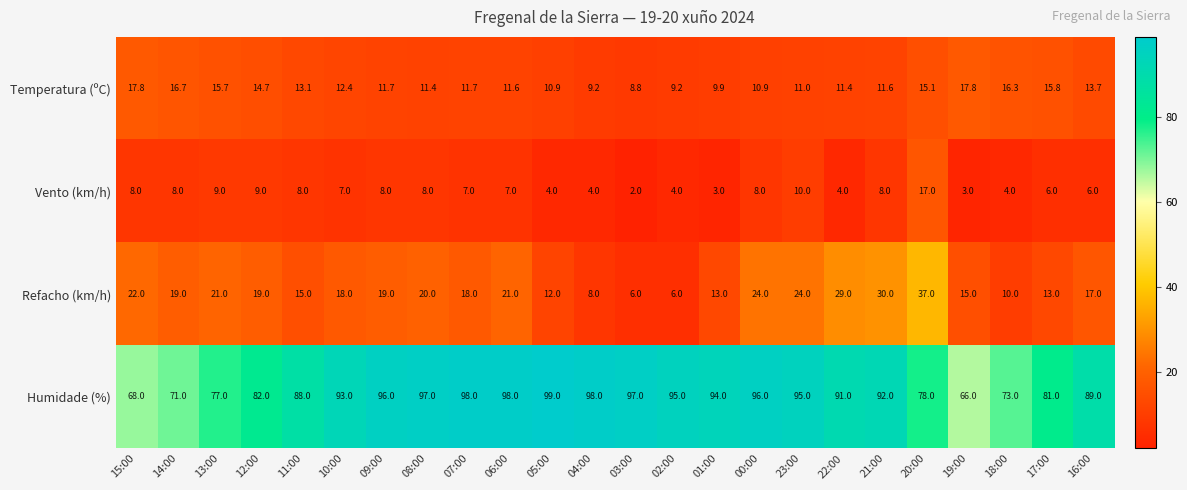

Which category has the lowest value across all series?

03:00